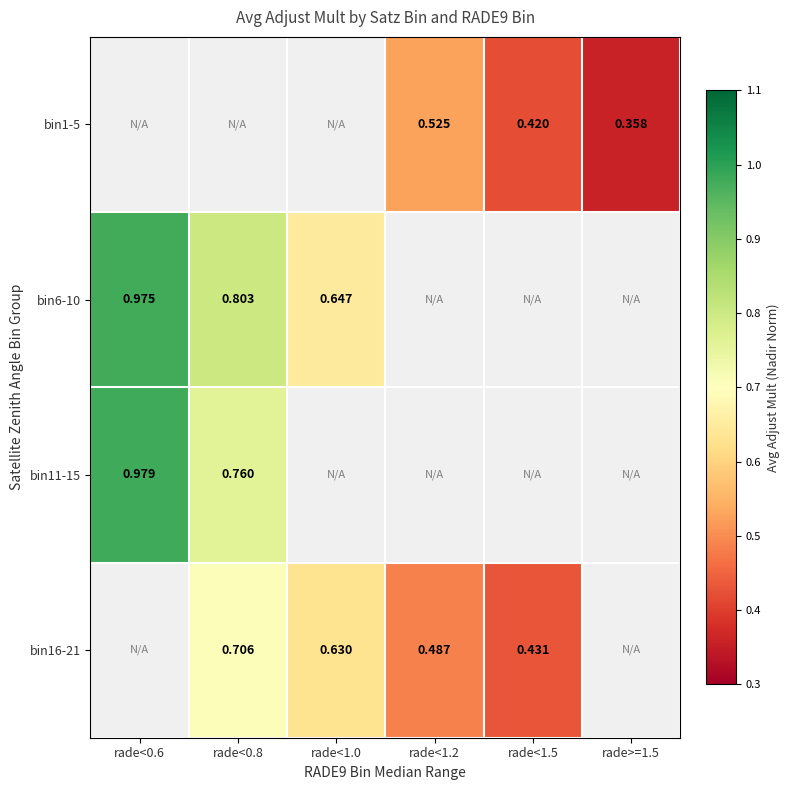

Which has a higher value, rade<0.8 or rade<0.6?

rade<0.6